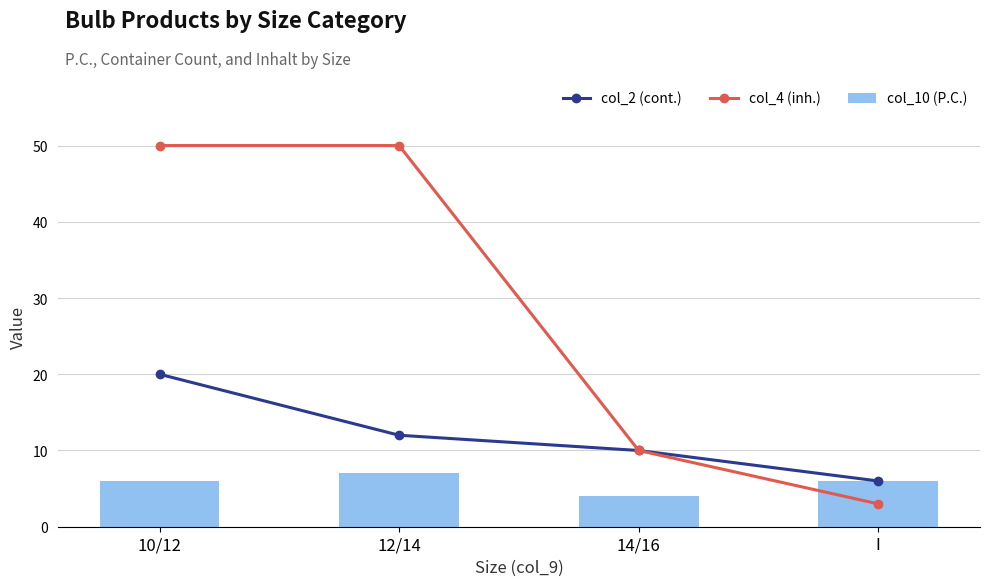

At how many categories does at least one series exceed 23?

2